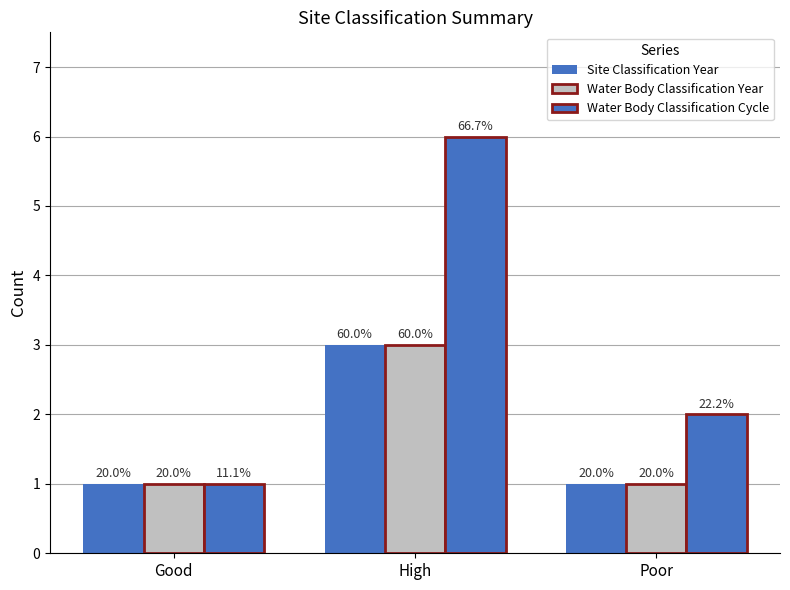

What is the sum of the Site Classification Year values at Good and High?

4